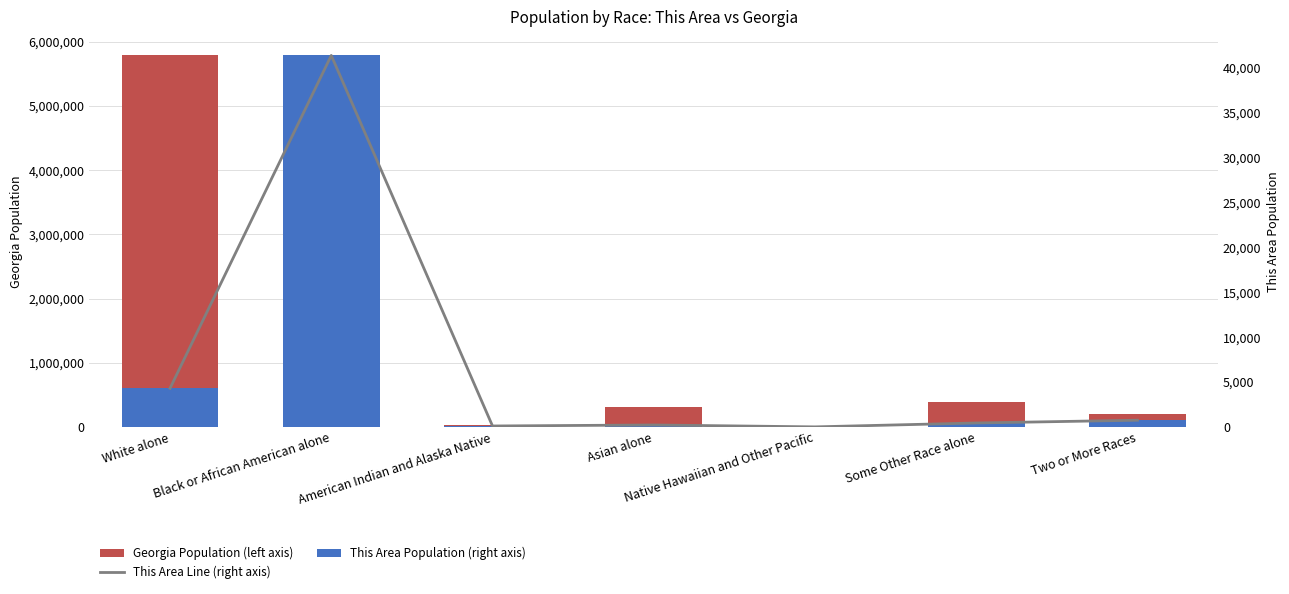

What is the maximum value for This Area Population (right axis)?

41381